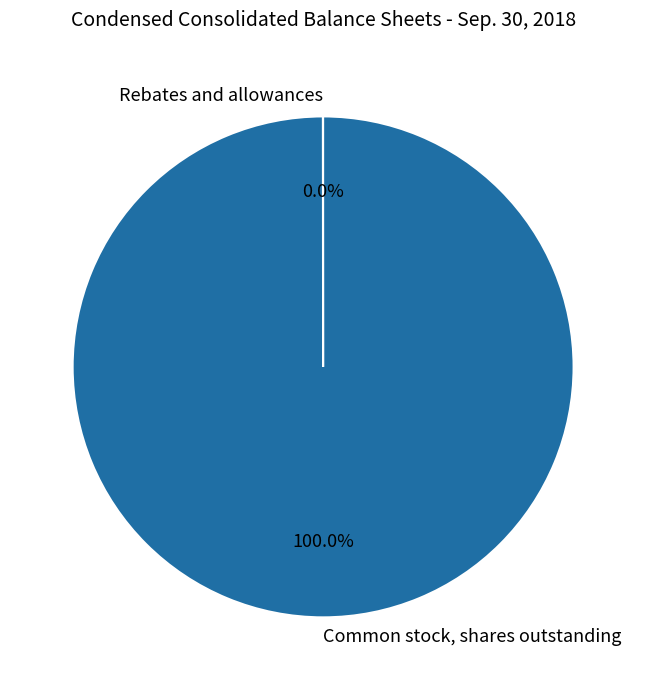

Which category accounts for the majority?

Common stock, shares outstanding